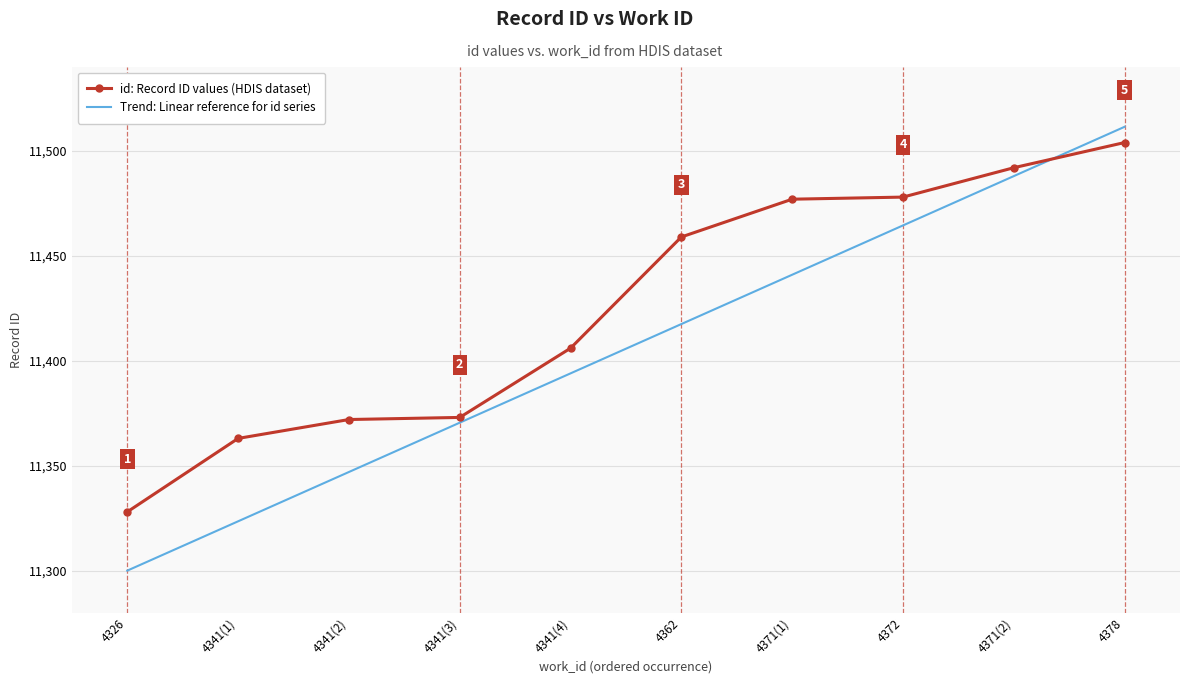

What is the approximate value of Trend: Linear reference for id series at 4372?

11464.5